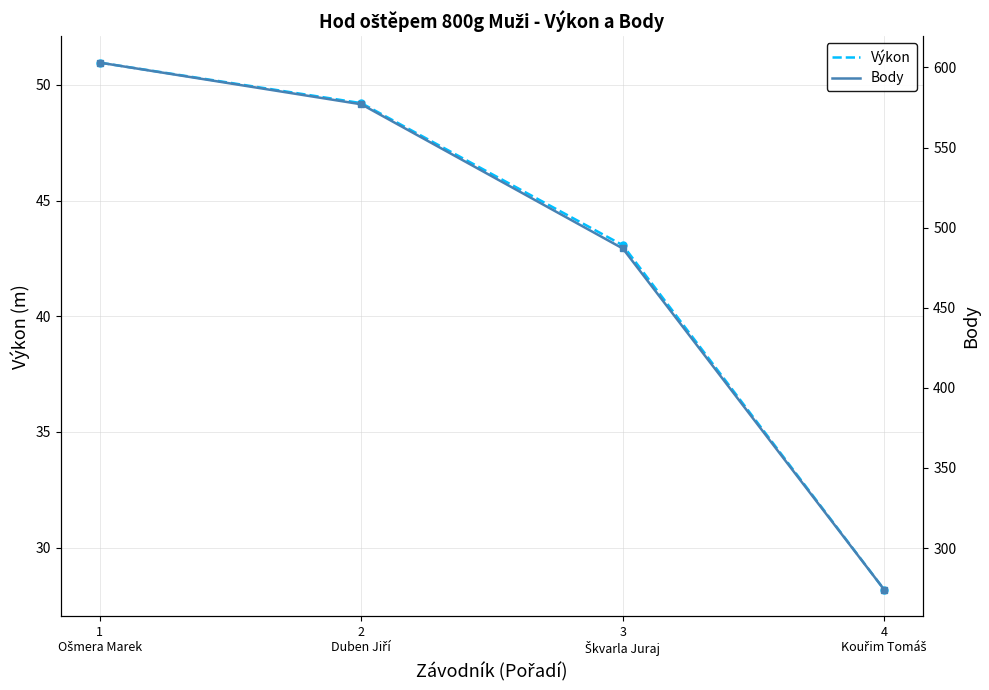

Reading left to right, transcribe all the data shown in this chart.

Výkon (m): 51.0	49.2	43.1	28.2
Body: 603.0	577.0	487.0	274.0